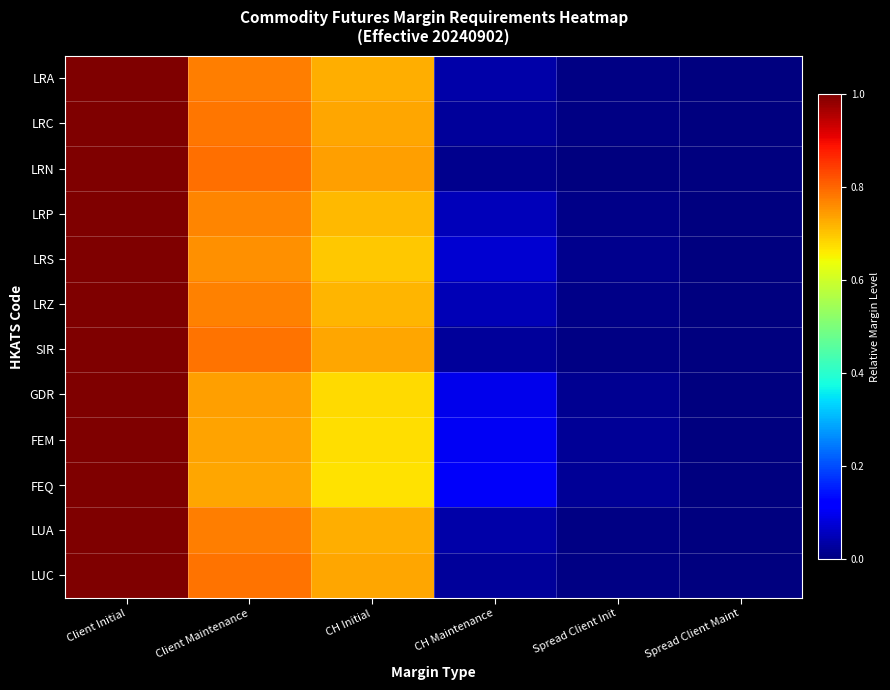

Between Spread Client Init and Client Maintenance, which is larger?

Client Maintenance